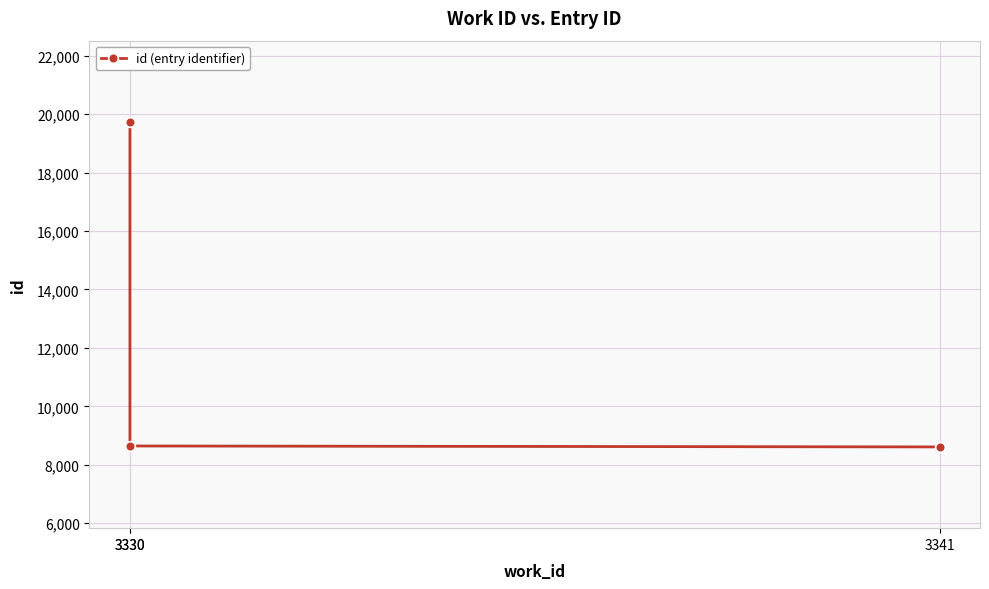

Rank the categories by value from lowest to highest.

3341, 3330, 3330